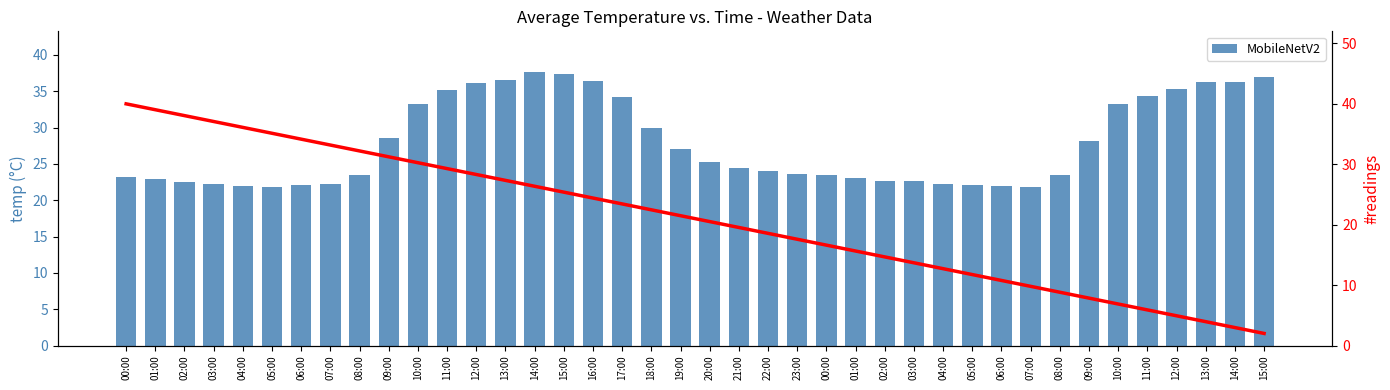

At 03:00, list the series in order from smallest to largest.

MobileNetV2, #readings